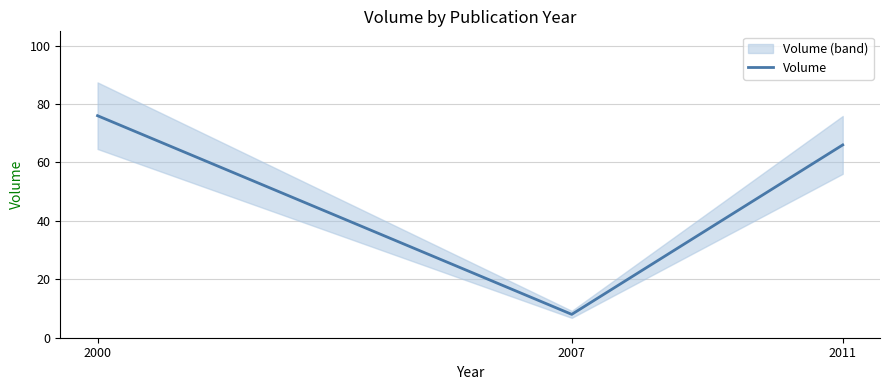

How many values exceed 66?

1